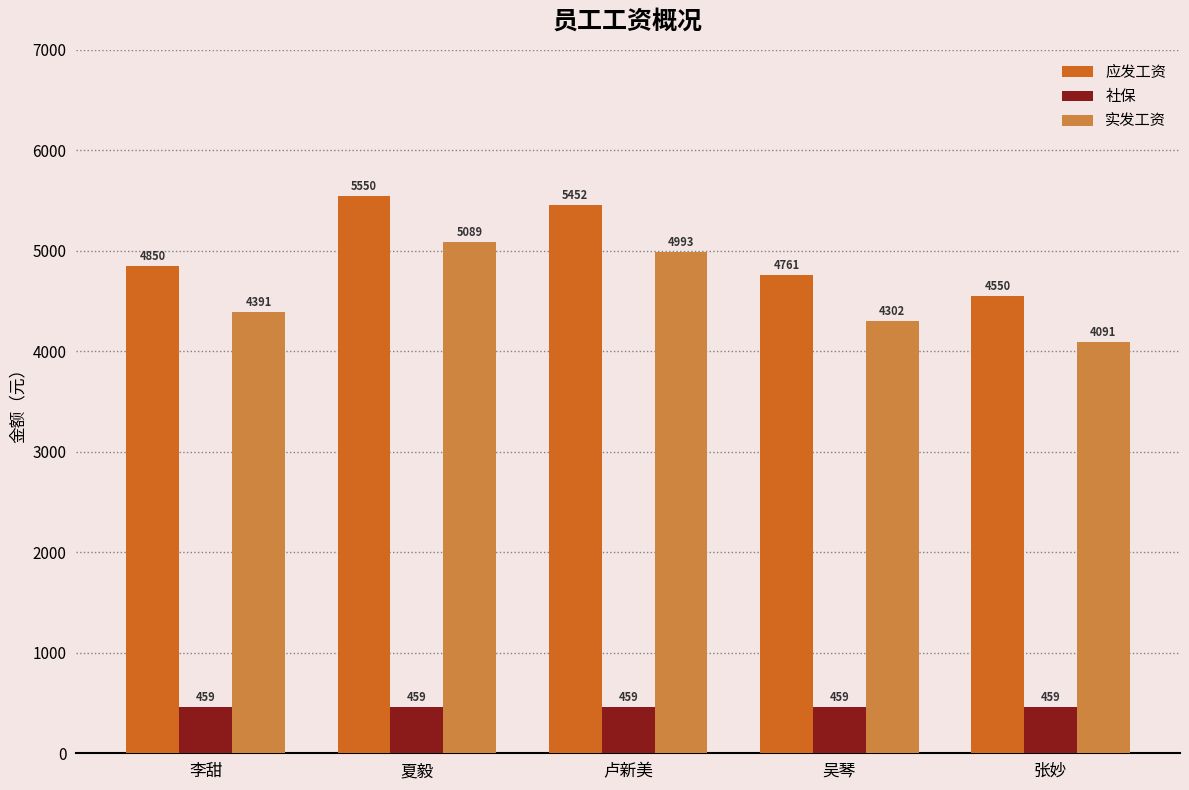

At which category does the chart reach its peak across all series?

夏毅